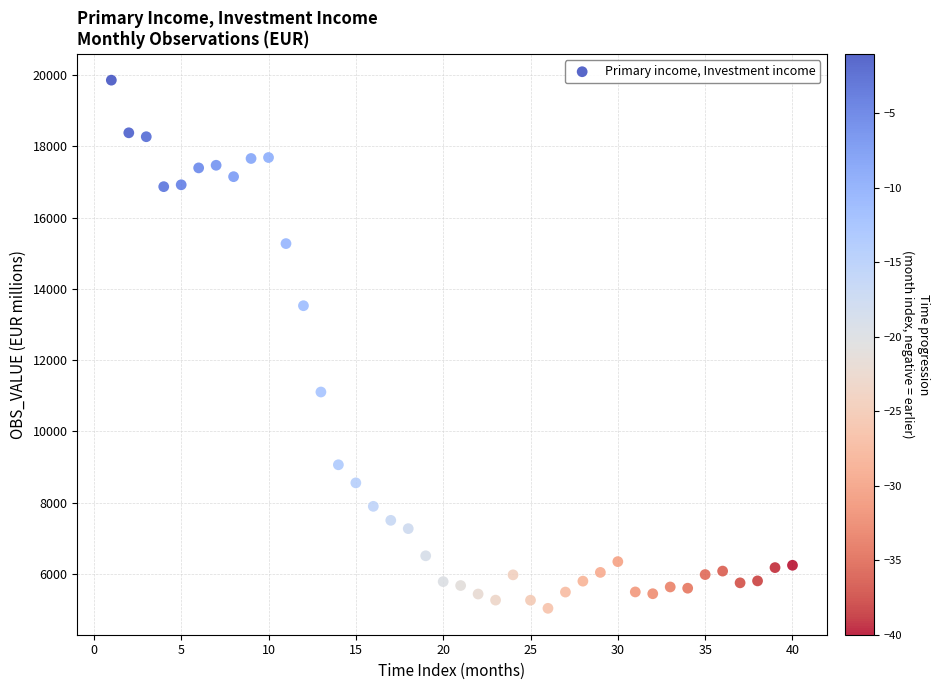

What is the range of Y values (max minus min)?

14822.3